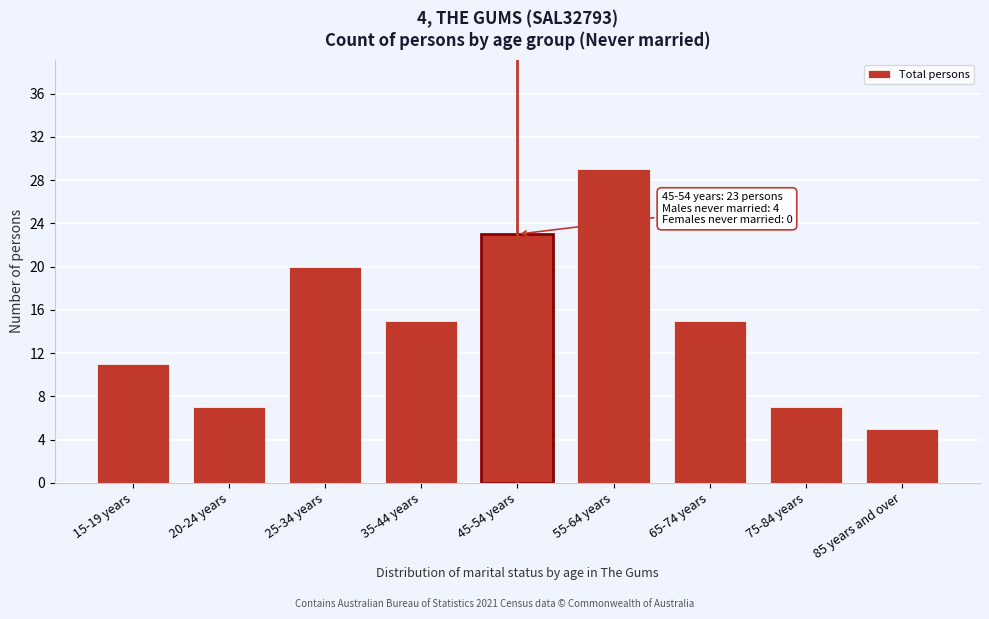

Reading left to right, list all the values displayed in this chart.

15-19 years=11	20-24 years=7	25-34 years=20	35-44 years=15	45-54 years=23	55-64 years=29	65-74 years=15	75-84 years=7	85 years and over=5